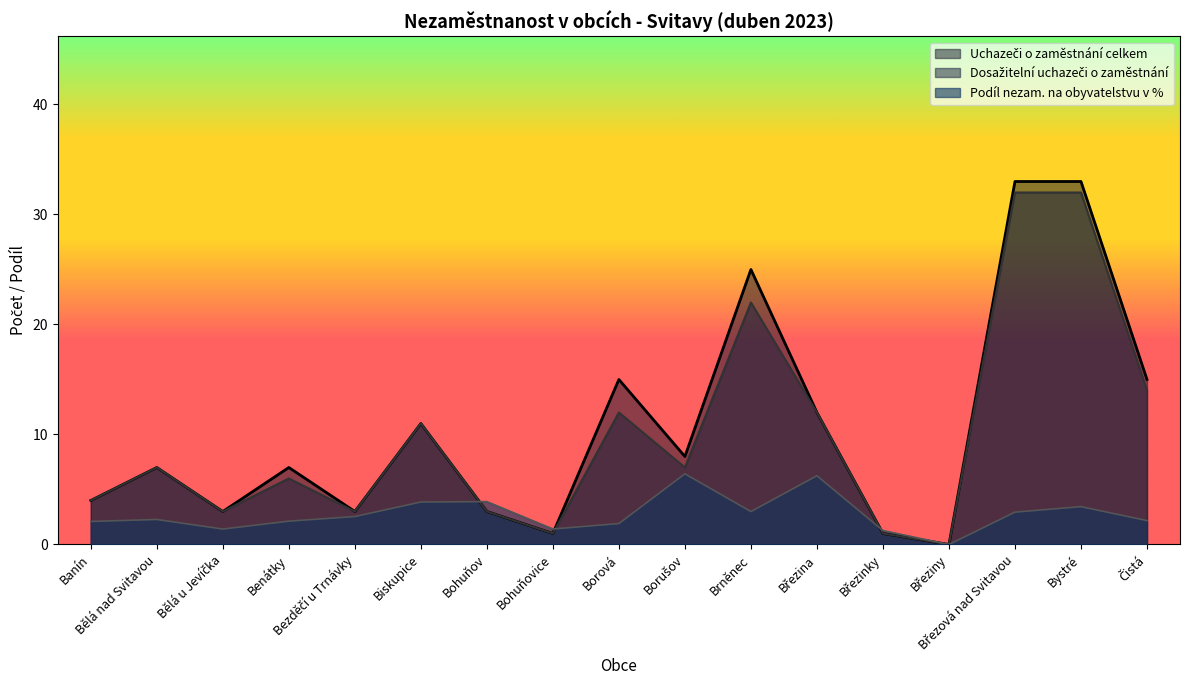

Rank the categories by Dosažitelní uchazeči o zaměstnání value from highest to lowest.

Březová nad Svitavou, Bystré, Brněnec, Čistá, Borová, Březina, Biskupice, Bělá nad Svitavou, Borušov, Benátky, Banín, Bělá u Jevíčka, Bezděčí u Trnávky, Bohuňov, Bohuňovice, Březinky, Březiny